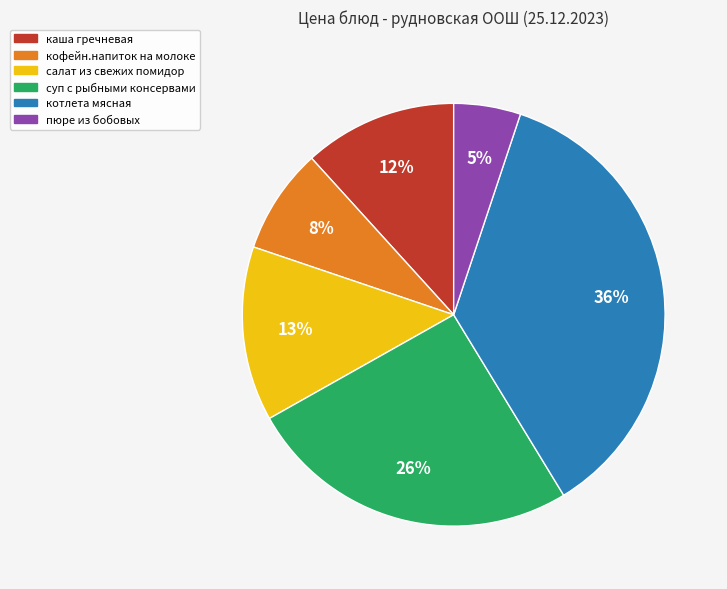

How many slices are in this pie chart?

6